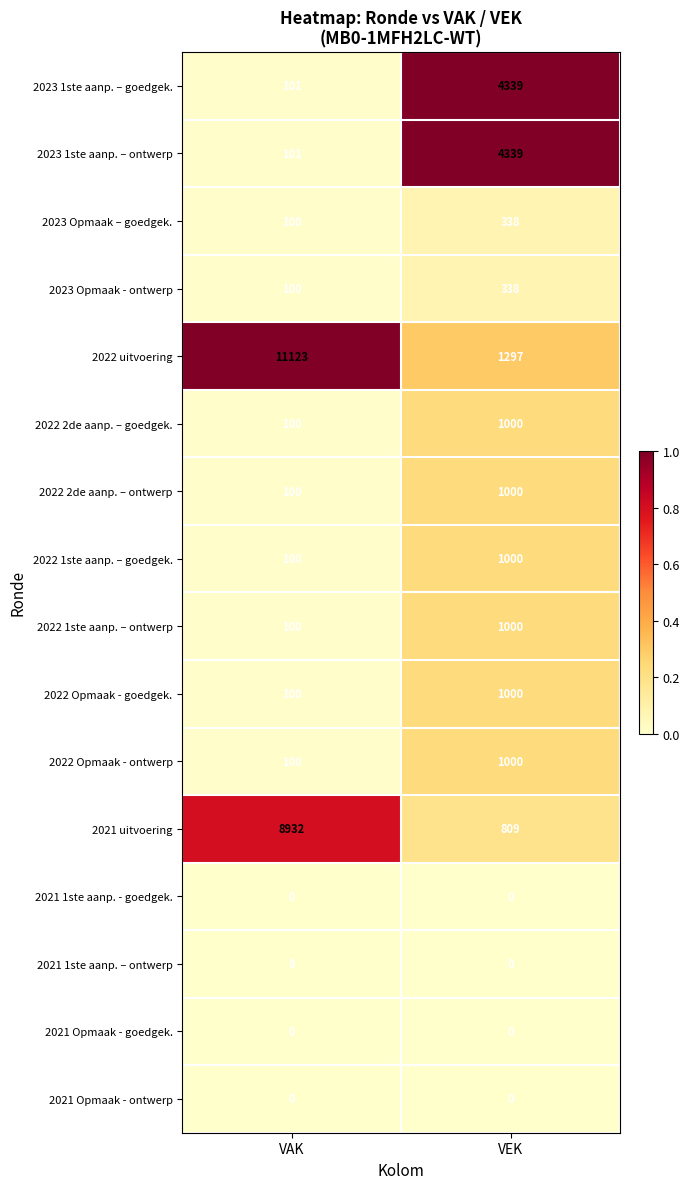

What is the sum of all 2022 1ste aanp. – goedgek. values?

1100